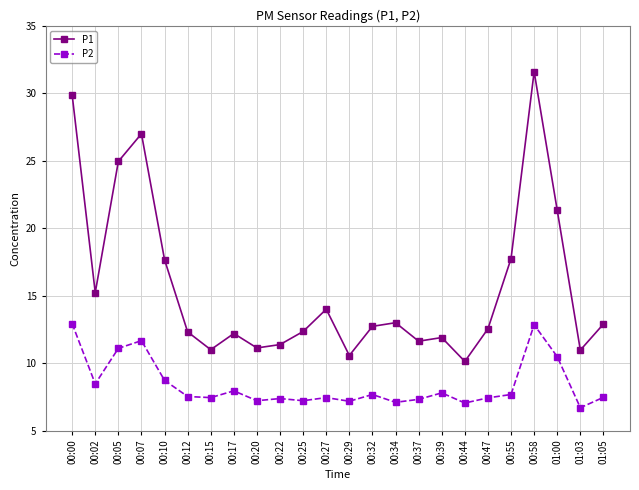

True or false: P1 and P2 cross at least once.

False